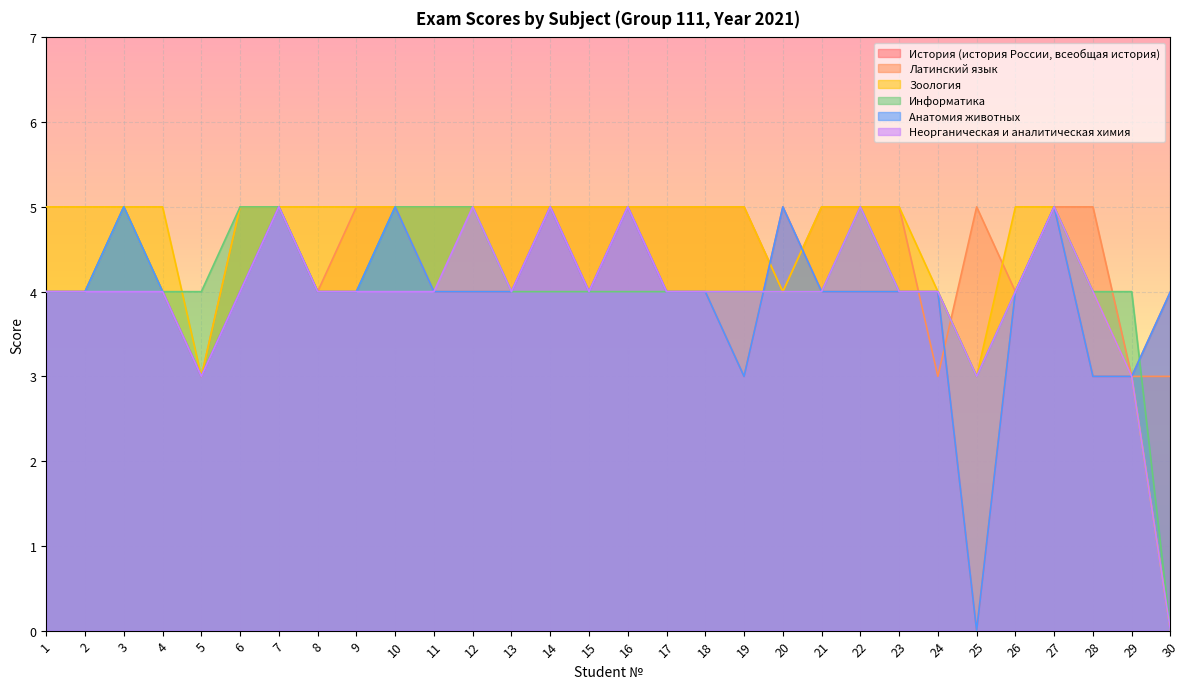

Reading left to right, extract all data points from this chart.

История (история России, всеобщая история): 1=4	2=4	3=5	4=4	5=3	6=4	7=5	8=4	9=4	10=5	11=4	12=4	13=4	14=5	15=4	16=5	17=4	18=4	19=3	20=5	21=4	22=4	23=4	24=4	25=0	26=4	27=5	28=3	29=3	30=4
Латинский язык: 1=4	2=4	3=5	4=4	5=3	6=5	7=5	8=4	9=5	10=5	11=5	12=5	13=5	14=5	15=5	16=5	17=5	18=5	19=5	20=4	21=5	22=5	23=5	24=3	25=5	26=4	27=5	28=5	29=3	30=3
Зоология: 1=5	2=5	3=5	4=5	5=3	6=5	7=5	8=5	9=5	10=5	11=5	12=5	13=5	14=5	15=5	16=5	17=5	18=5	19=5	20=4	21=5	22=5	23=5	24=4	25=3	26=5	27=5	28=4	29=3	30=0
Информатика: 1=4	2=4	3=5	4=4	5=4	6=5	7=5	8=4	9=4	10=5	11=5	12=5	13=4	14=4	15=4	16=4	17=4	18=4	19=4	20=4	21=4	22=5	23=4	24=4	25=3	26=4	27=5	28=4	29=4	30=0
Анатомия животных: 1=4	2=4	3=5	4=4	5=3	6=4	7=5	8=4	9=4	10=5	11=4	12=4	13=4	14=5	15=4	16=5	17=4	18=4	19=3	20=5	21=4	22=4	23=4	24=4	25=0	26=4	27=5	28=3	29=3	30=4
Неорганическая и аналитическая химия: 1=4	2=4	3=4	4=4	5=3	6=4	7=5	8=4	9=4	10=4	11=4	12=5	13=4	14=5	15=4	16=5	17=4	18=4	19=4	20=4	21=4	22=5	23=4	24=4	25=3	26=4	27=5	28=4	29=3	30=0